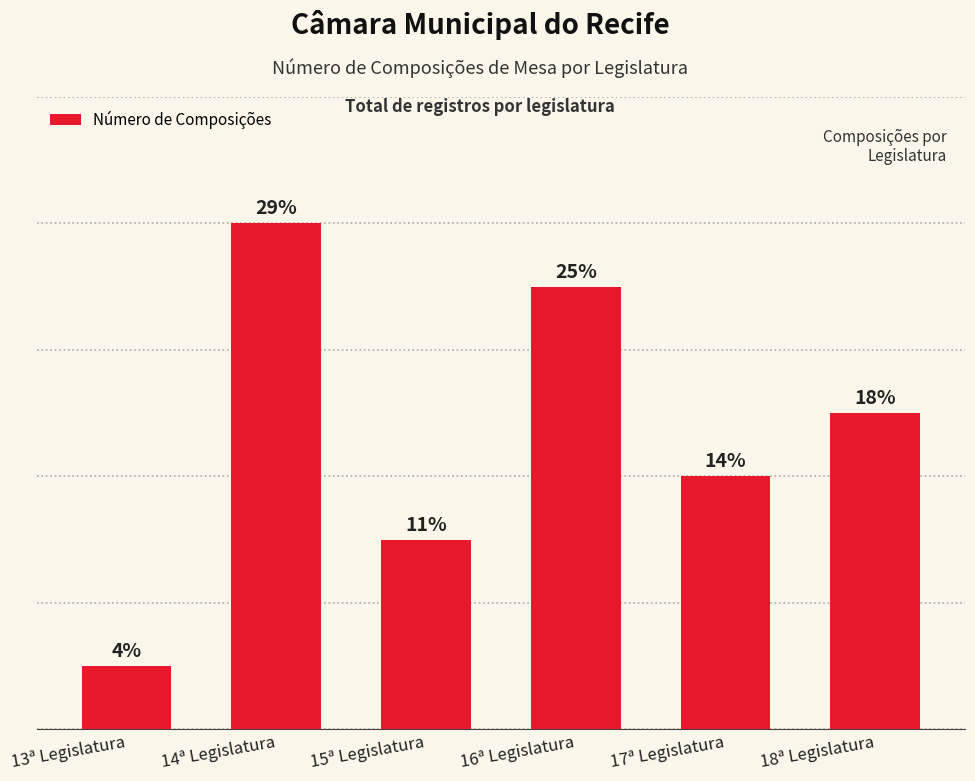

At which category does the chart reach its peak across all series?

14ª Legislatura